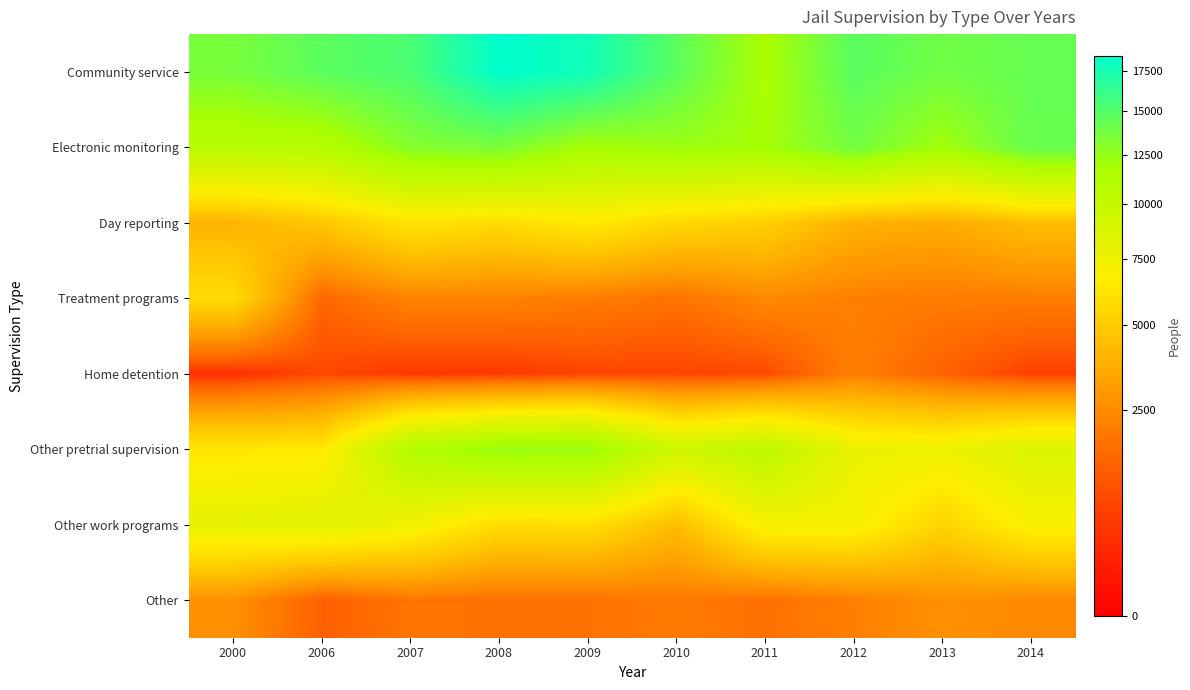

Reading left to right, transcribe all the data shown in this chart.

Community service: 2000=13592	2006=14667	2007=15327	2008=18475	2009=17738	2010=14646	2011=11680	2012=14761	2013=13877	2014=14331
Electronic monitoring: 2000=10782	2006=10999	2007=13121	2008=13539	2009=11834	2010=12319	2011=11950	2012=13779	2013=12023	2014=14223
Day reporting: 2000=3969	2006=4841	2007=6163	2008=5758	2009=6492	2010=5552	2011=5200	2012=3890	2013=3683	2014=4413
Treatment programs: 2000=5714	2006=1486	2007=2276	2008=2259	2009=2082	2010=1799	2011=2449	2012=2164	2013=2002	2014=2100
Home detention: 2000=332	2006=807	2007=512	2008=498	2009=738	2010=736	2011=809	2012=2129	2013=1337	2014=646
Other pretrial supervision: 2000=6279	2006=6409	2007=11148	2008=12452	2009=12439	2010=9375	2011=10464	2012=7738	2013=7542	2014=8634
Other work programs: 2000=8011	2006=8319	2007=7369	2008=5808	2009=5912	2010=4351	2011=7165	2012=7137	2013=5341	2014=7003
Other: 2000=2682	2006=1273	2007=1857	2008=1739	2009=1766	2010=1983	2011=1731	2012=2149	2013=2687	2014=2430